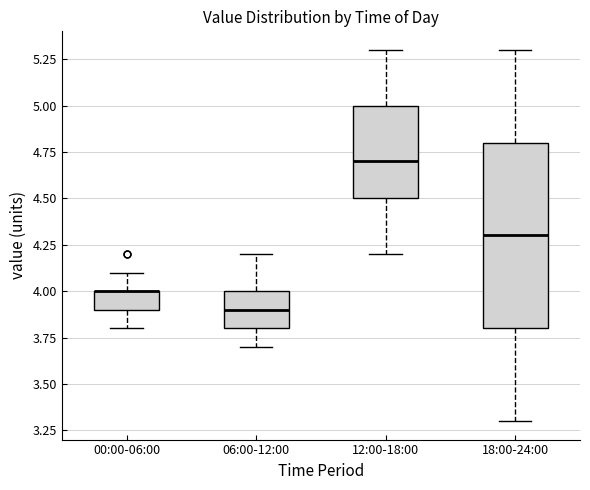

Reading left to right, read every box against the y-axis: the position of its median line, the range the box covers, and the ends of its whiskers. The values are not printed on the chart, so give them approximately, as read against the axis.

00:00-06:00: median 4.0 (drawn on the box's upper edge), box 3.9 to 4.0, whiskers 3.8 to 4.1
06:00-12:00: median 3.9, box 3.8 to 4.0, whiskers 3.7 to 4.2
12:00-18:00: median 4.7, box 4.5 to 5.0, whiskers 4.2 to 5.3
18:00-24:00: median 4.3, box 3.8 to 4.8, whiskers 3.3 to 5.3